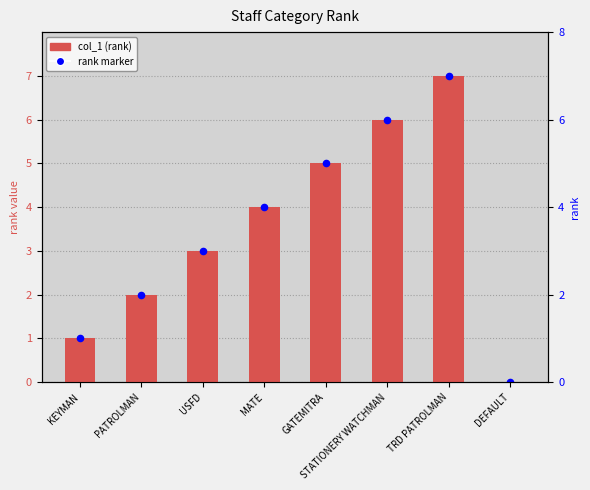

Which series reaches the maximum Y coordinate?

col_1